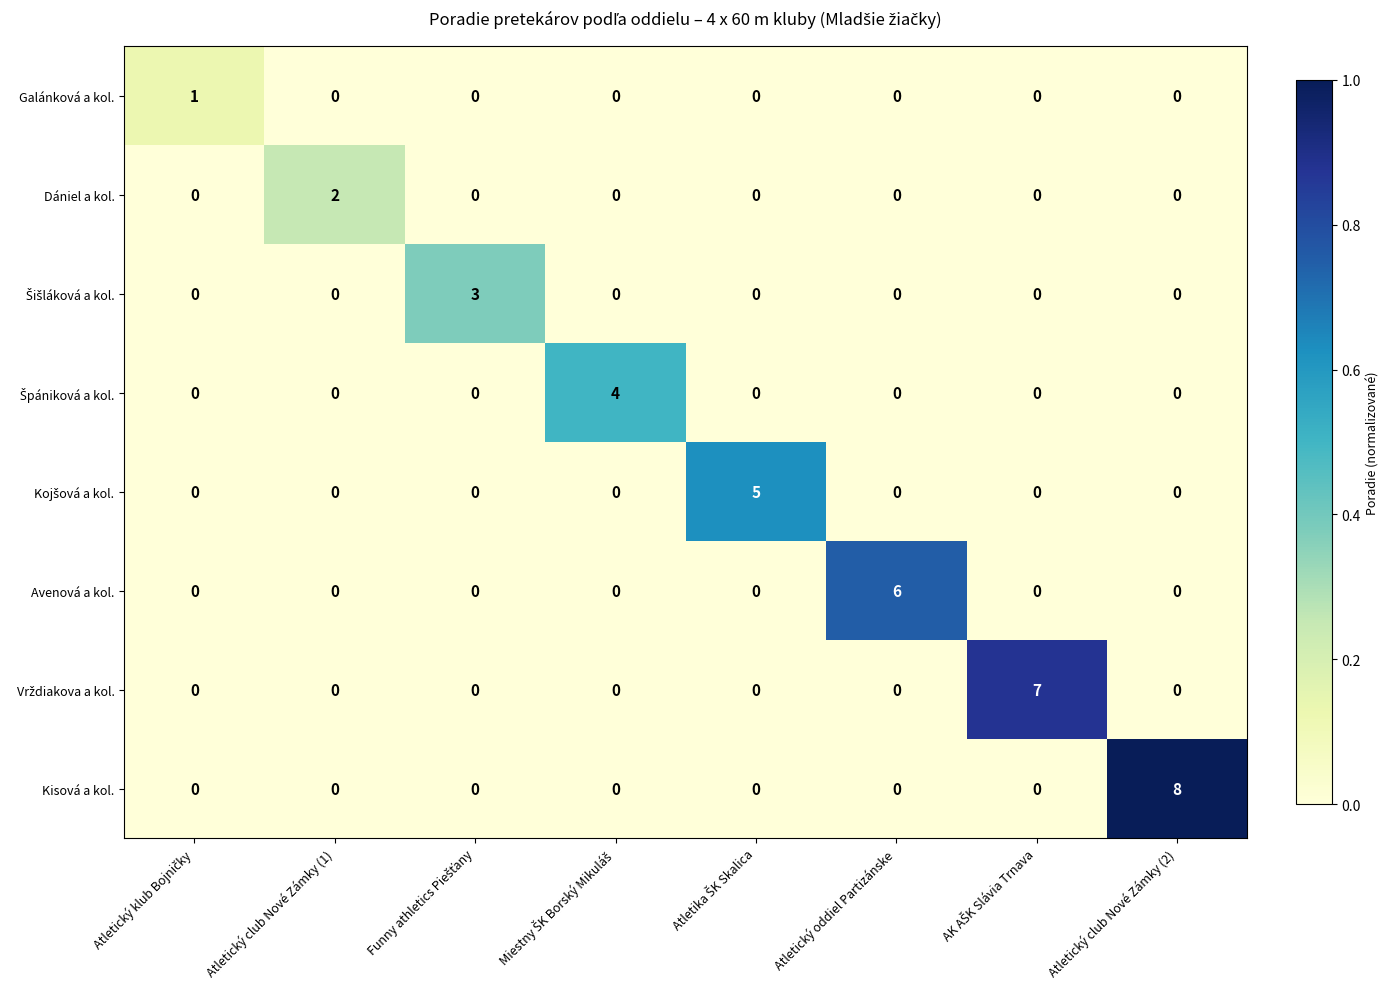

Between Atletický oddiel Partizánske and Atletický club Nové Zámky (2), which series saw the biggest shift?

Kisová a kol.